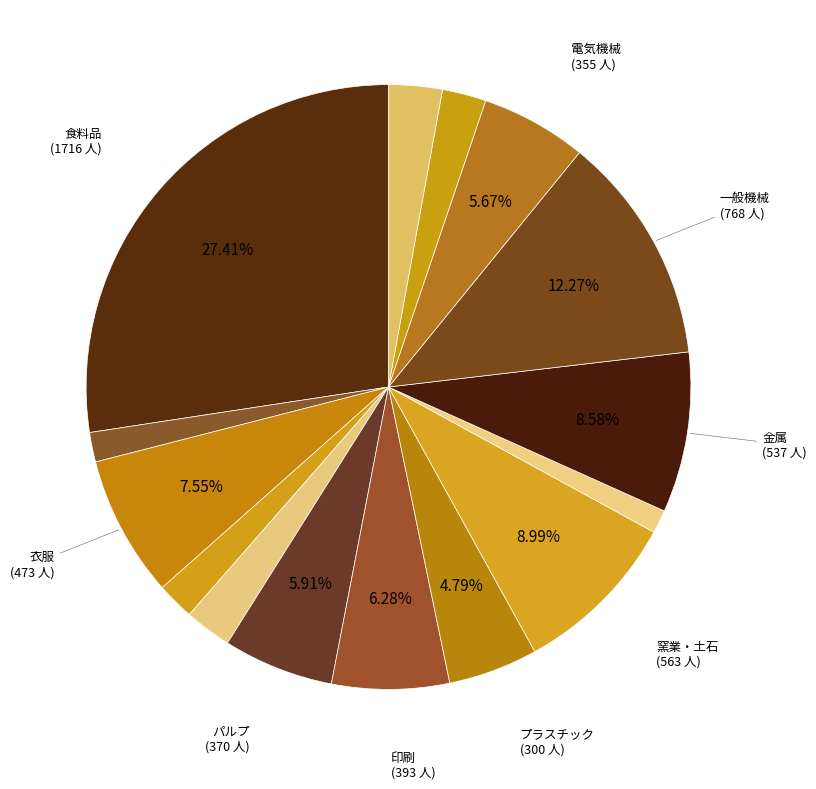

Which slice is the smallest?

鉄鋼